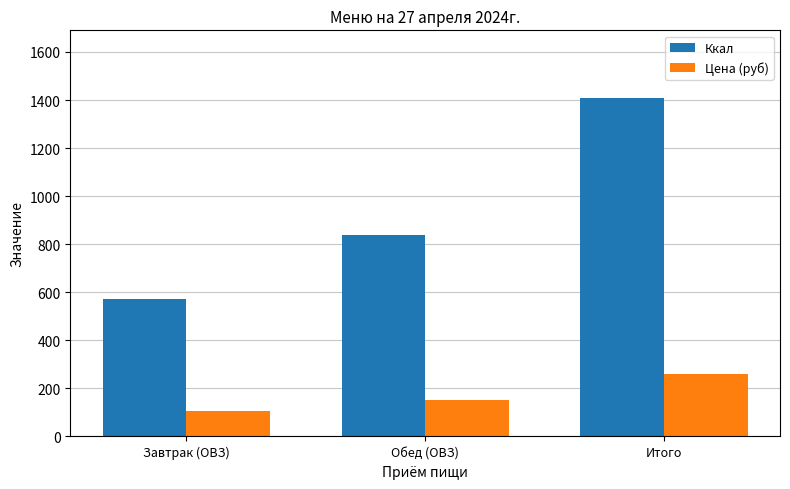

The Цена (руб) series shows 104.1 at Завтрак (ОВЗ). True or false?

True